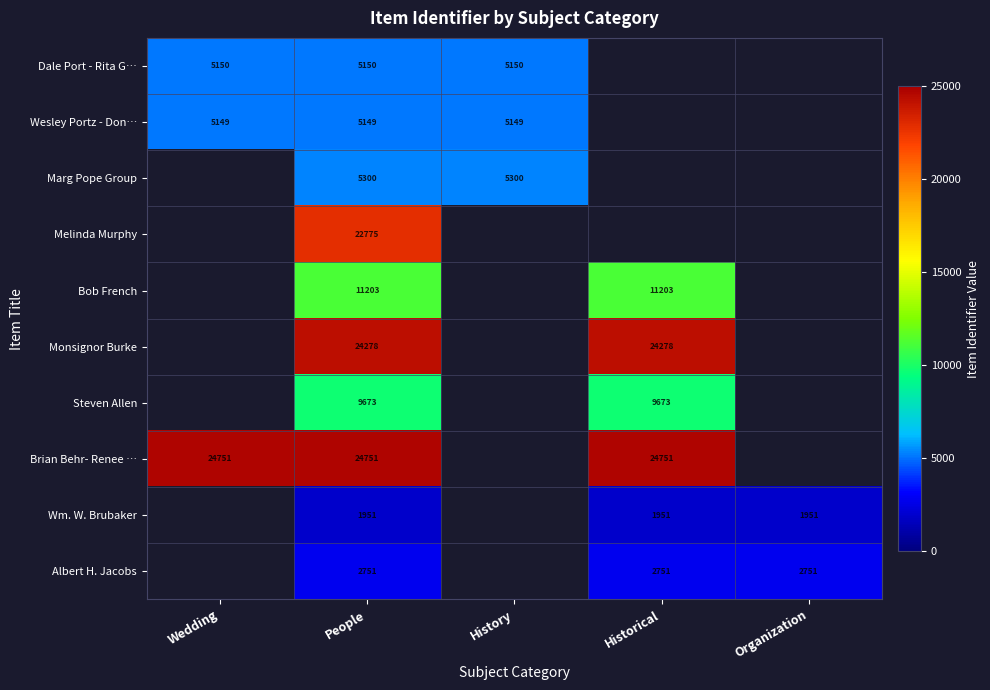

Rank the series at People from highest to lowest value.

Brian Behr- Renee …, Monsignor Burke, Melinda Murphy, Bob French, Steven Allen, Marg Pope Group, Dale Port - Rita G…, Wesley Portz - Don…, Albert H. Jacobs, Wm. W. Brubaker